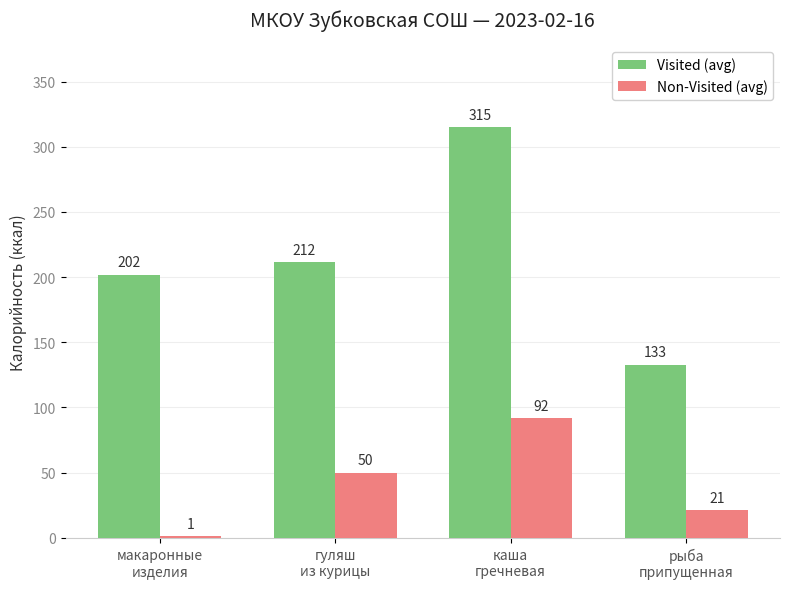

Is the value of Non-Visited (avg) at гуляш
из курицы greater than the value of Visited (avg) at макаронные
изделия?

No